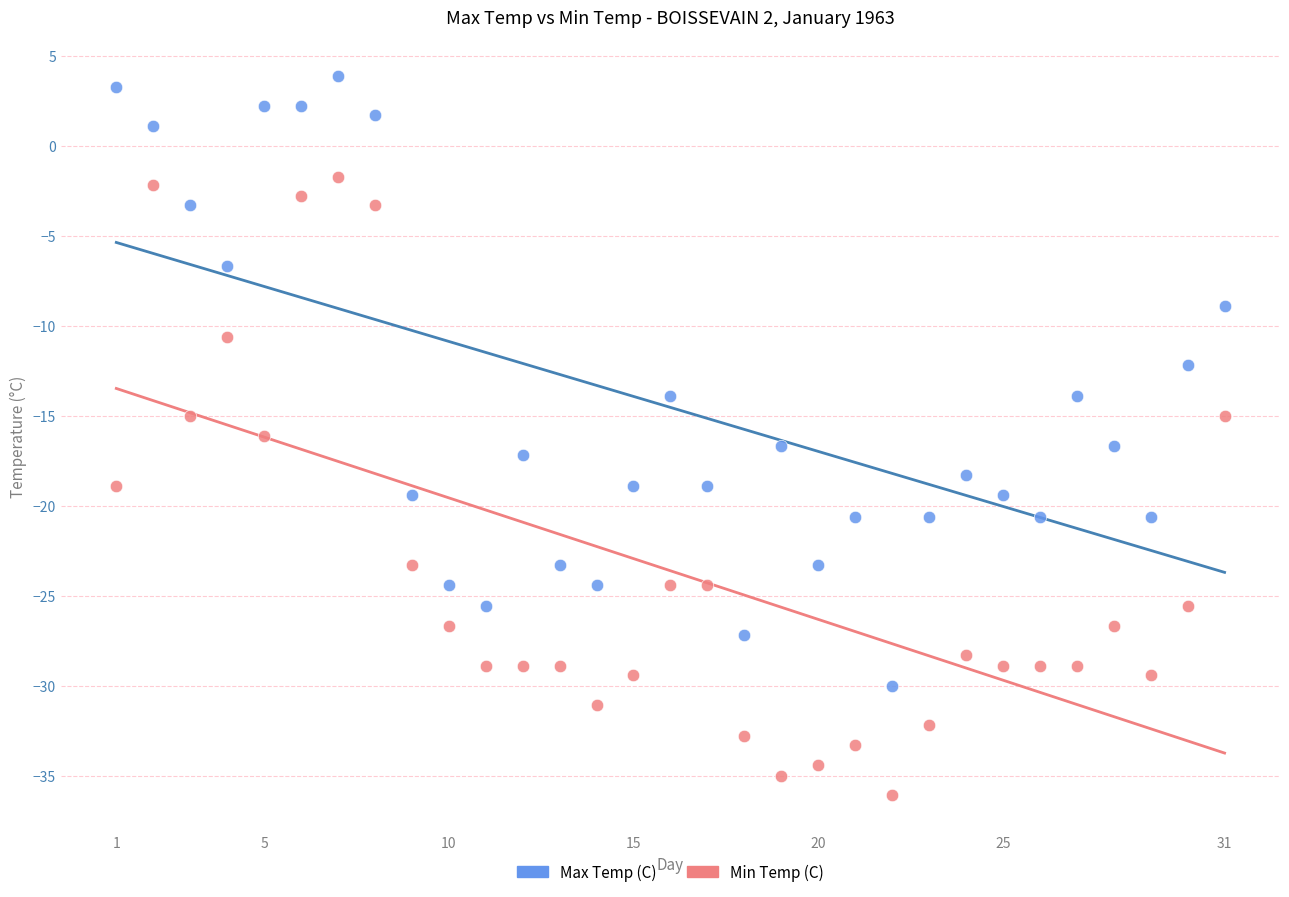

Which series contains the lowest Y value?

Min Temp (C)